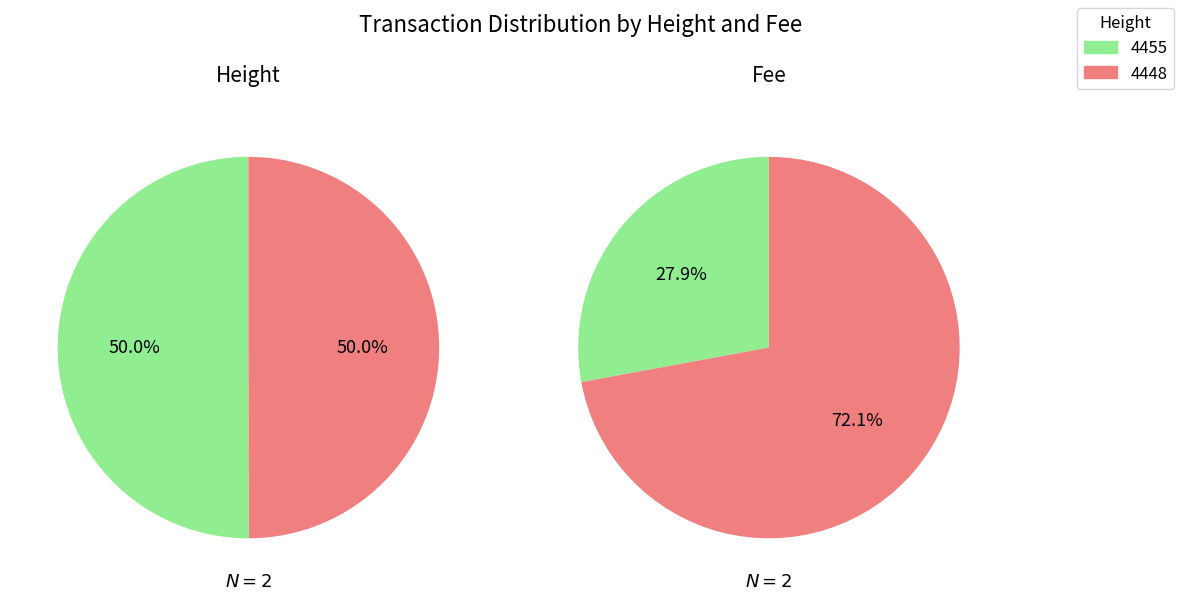

How many slices are in this pie chart?

2